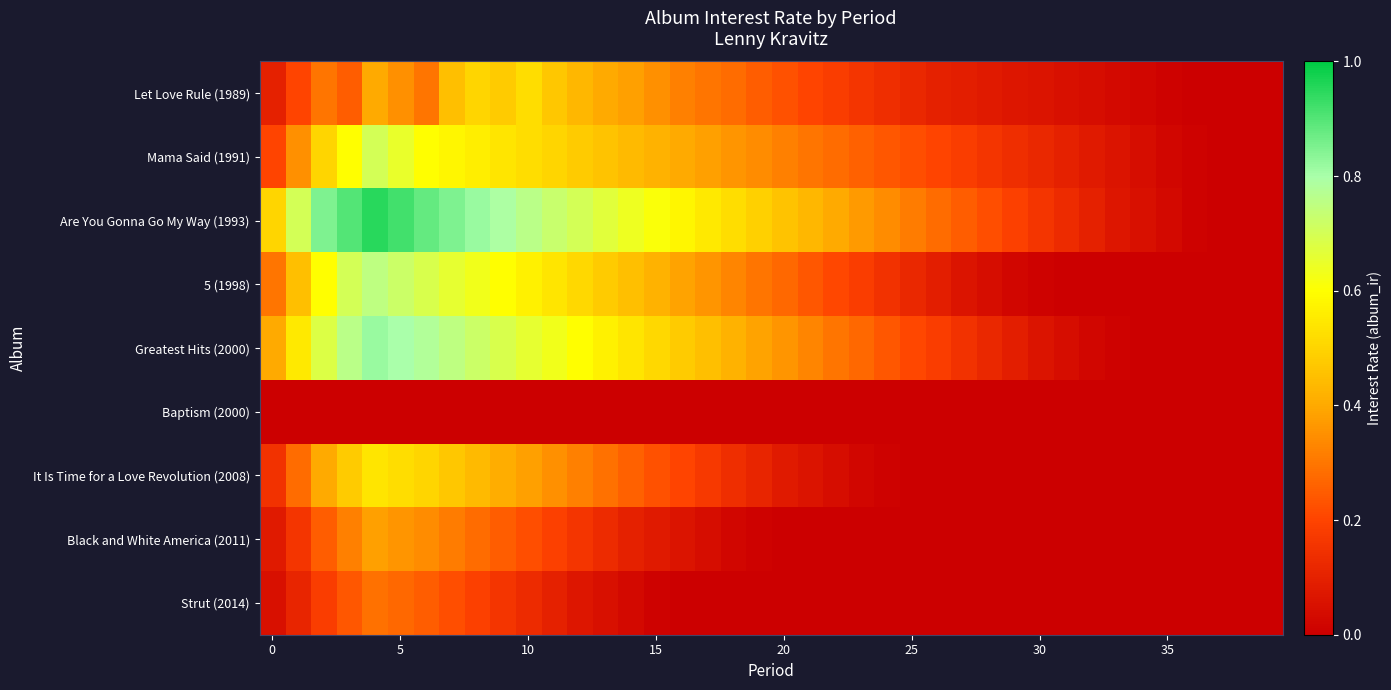

Count the number of categories in the chart.

40